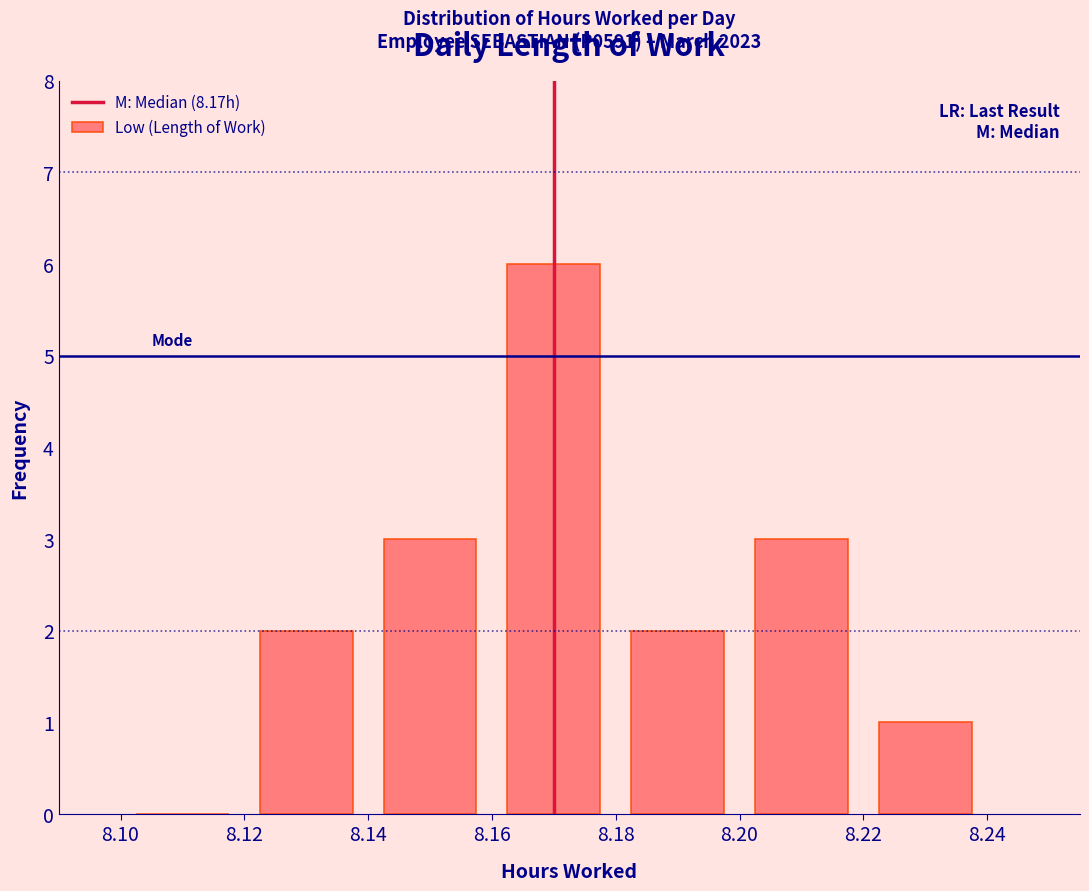

Which range on the x-axis has the tallest bar?

8.16 to 8.18